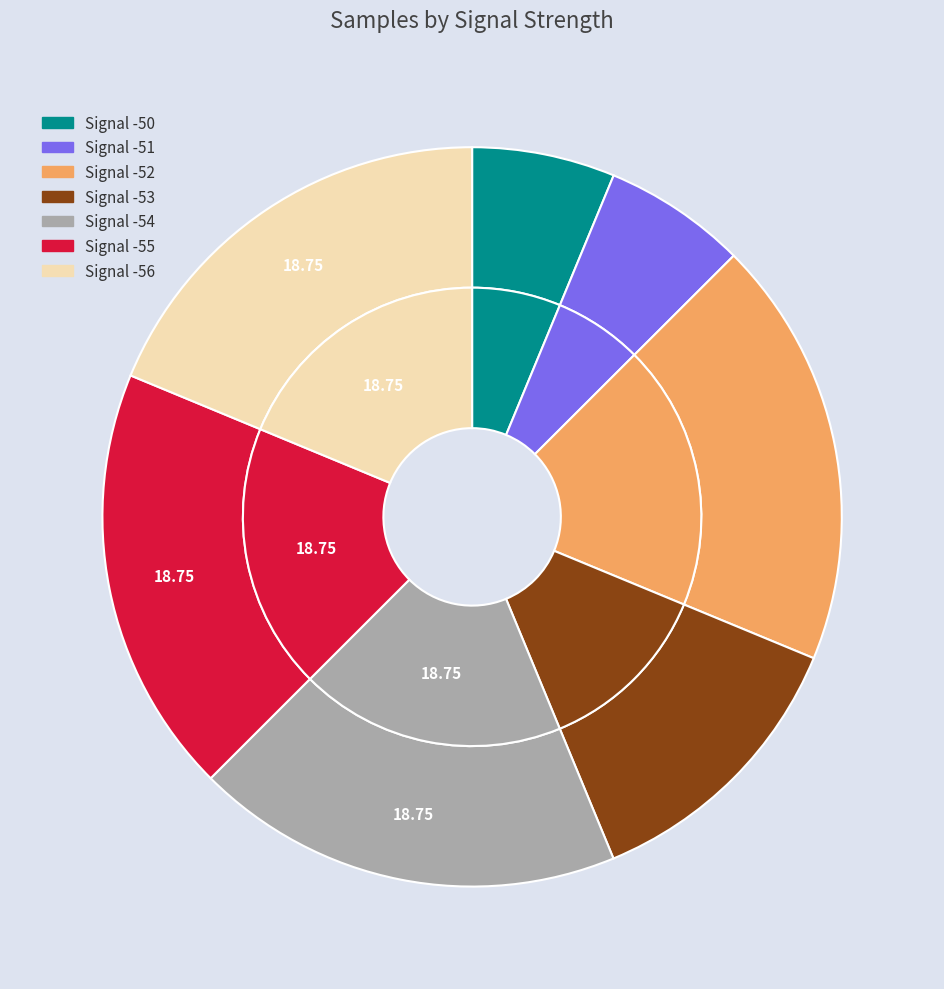

Between -54 and -52, which is larger?

-54